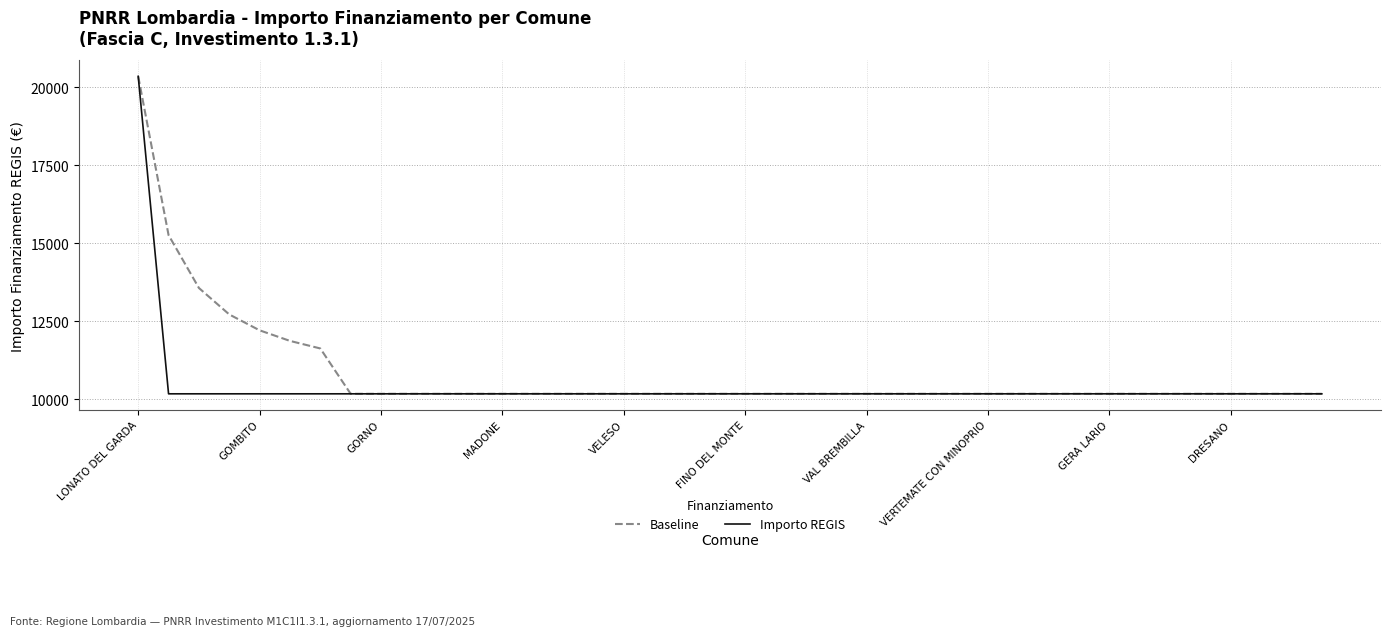

Reading left to right, list all the values displayed in this chart.

Baseline: 20344.0	15258.0	13562.7	12715.0	12206.4	11867.3	11625.1	10172.0	10172.0	10172.0	10172.0	10172.0	10172.0	10172.0	10172.0	10172.0	10172.0	10172.0	10172.0	10172.0	10172.0	10172.0	10172.0	10172.0	10172.0	10172.0	10172.0	10172.0	10172.0	10172.0	10172.0	10172.0	10172.0	10172.0	10172.0	10172.0	10172.0	10172.0	10172.0	10172.0
Importo REGIS: 20344.0	10172.0	10172.0	10172.0	10172.0	10172.0	10172.0	10172.0	10172.0	10172.0	10172.0	10172.0	10172.0	10172.0	10172.0	10172.0	10172.0	10172.0	10172.0	10172.0	10172.0	10172.0	10172.0	10172.0	10172.0	10172.0	10172.0	10172.0	10172.0	10172.0	10172.0	10172.0	10172.0	10172.0	10172.0	10172.0	10172.0	10172.0	10172.0	10172.0